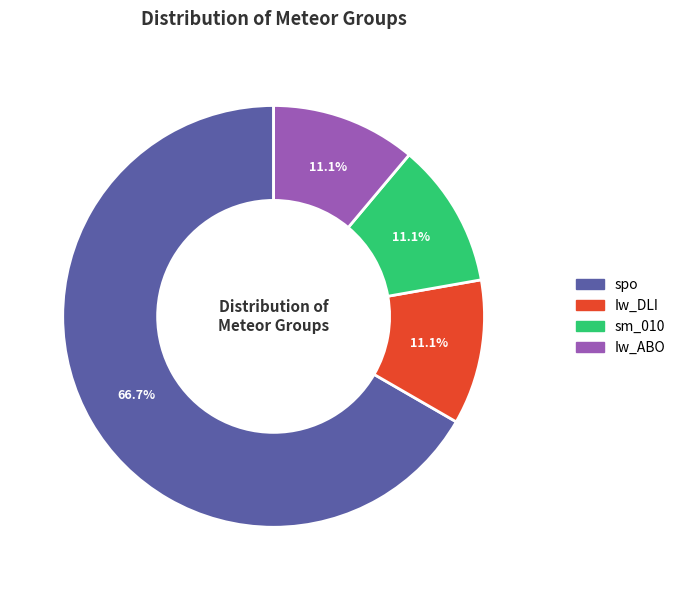

Combined, what portion of the pie is Iw_ABO and sm_010?

22.2%